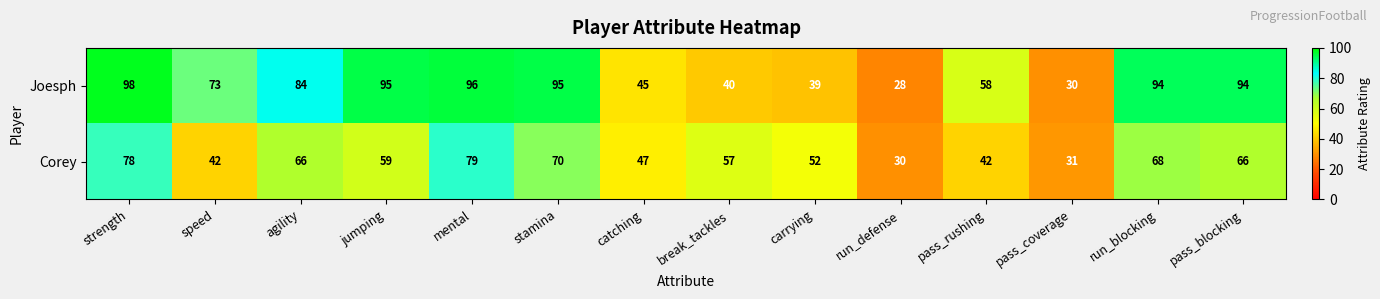

How many distinct data groups are displayed?

2